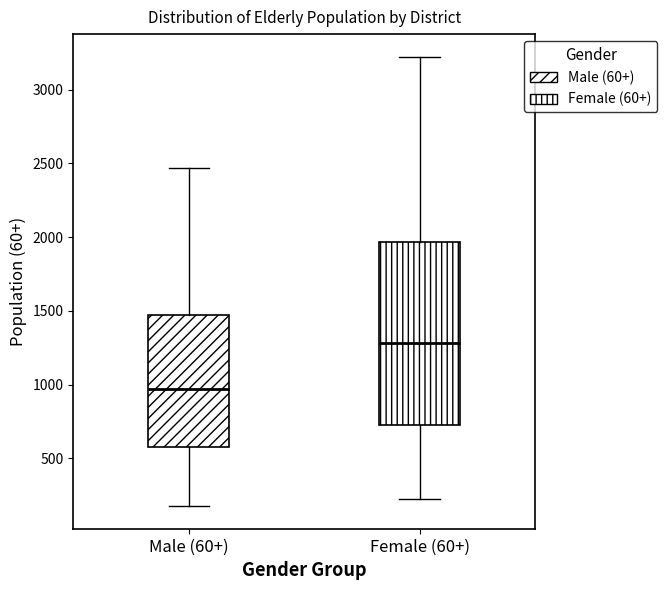

Reading left to right, read every box against the y-axis: the position of its median line, the range the box covers, and the ends of its whiskers. The values are not printed on the chart, so give them approximately, as read against the axis.

Male (60+): median 950, box 600 to 1500, whiskers 200 to 2450
Female (60+): median 1300, box 700 to 1950, whiskers 200 to 3200